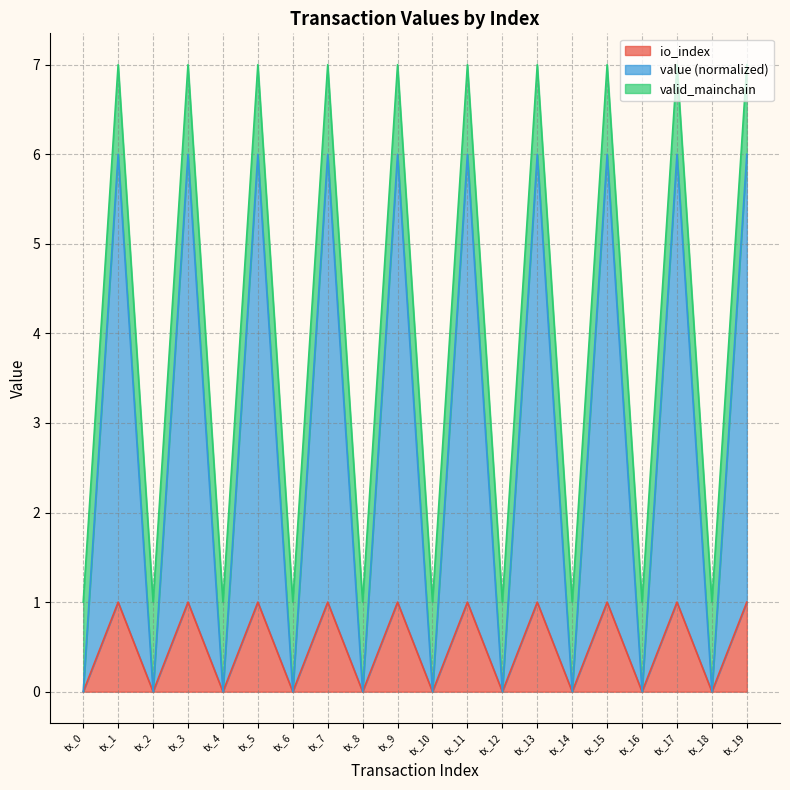

What is the total value across all series at tx_15?

7.0